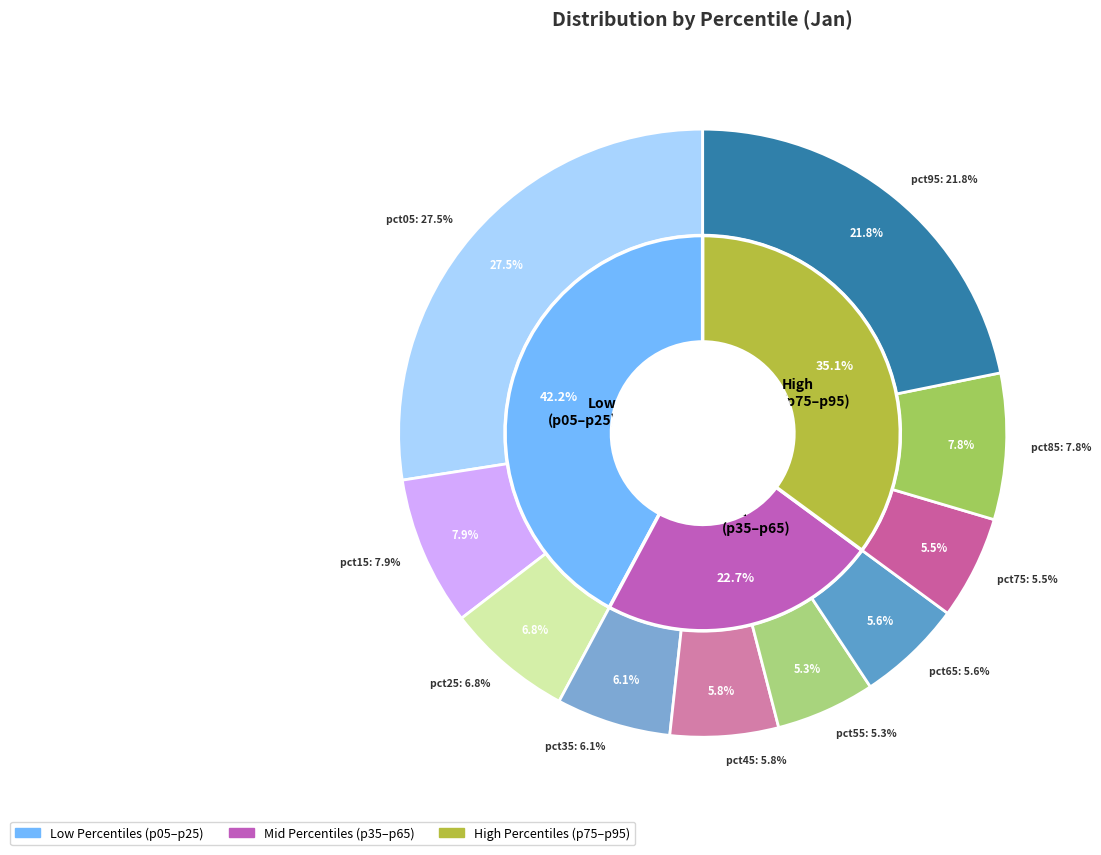

What is the total percentage of pct65 and pct05?

33.1%